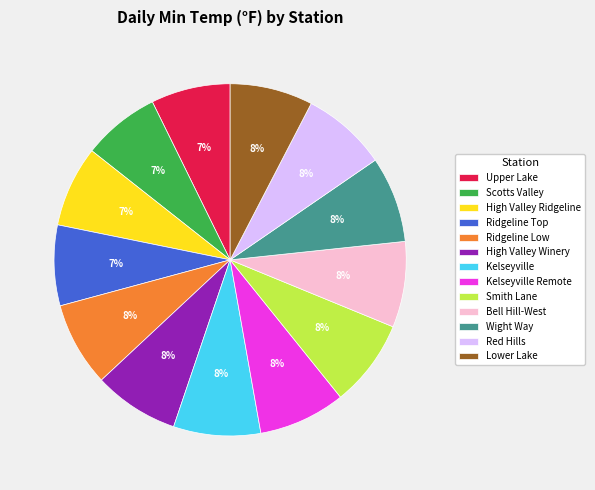

Is it true that Ridgeline Low is 1% of the pie?

False